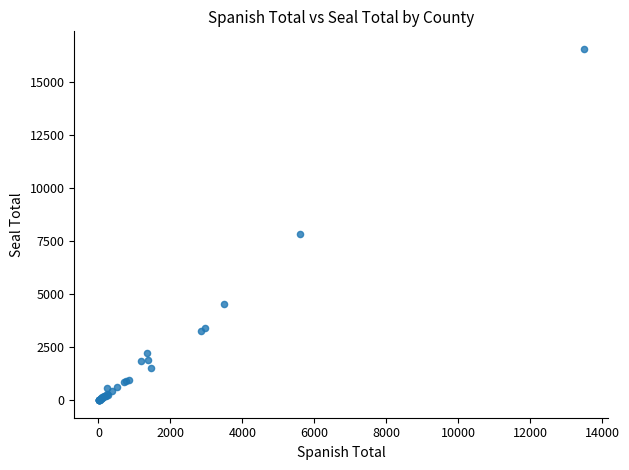

What Y value in the scatter plot is closest to 8280?

7840